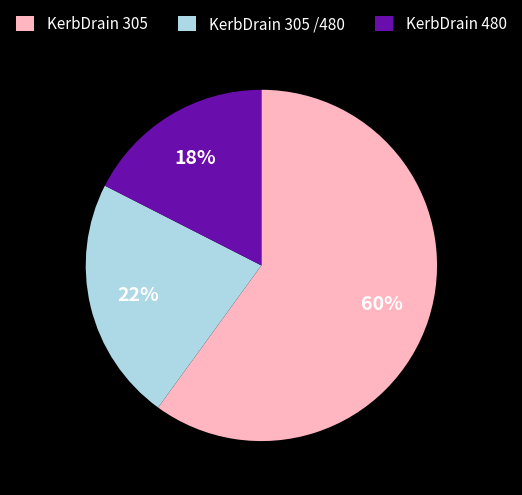

Rank the categories by value from highest to lowest.

KerbDrain 305, KerbDrain 305 /480, KerbDrain 480